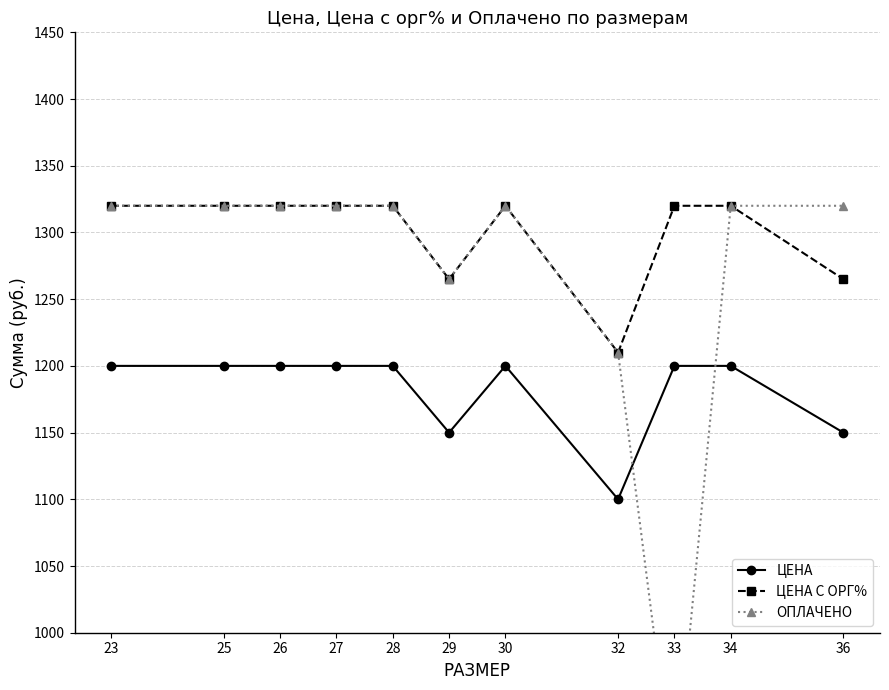

Reading right to left, extract all data points from this chart.

ЦЕНА: 36=1150	34=1200	33=1200	32=1100	30=1200	29=1150	28=1200	27=1200	26=1200	25=1200	23=1200
ЦЕНА С ОРГ%: 36=1265	34=1320	33=1320	32=1210	30=1320	29=1265	28=1320	27=1320	26=1320	25=1320	23=1320
ОПЛАЧЕНО: 36=1320	34=1320	33=880	32=1210	30=1320	29=1265	28=1320	27=1320	26=1320	25=1320	23=1320